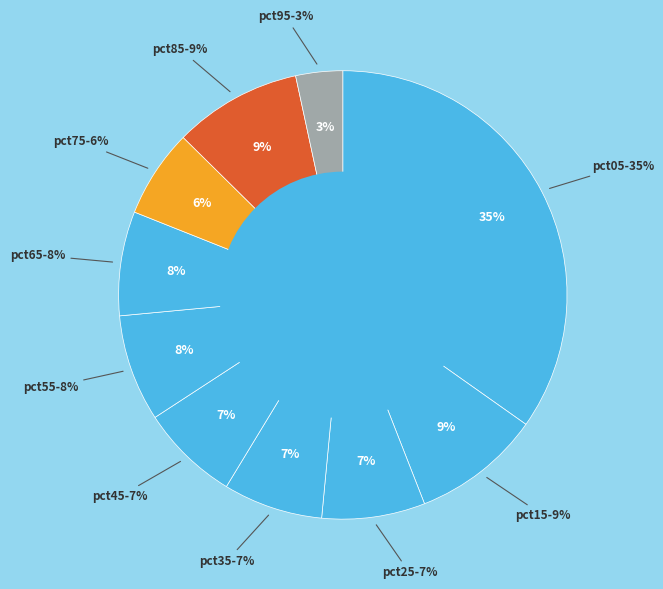

What is the total percentage of pct55 and pct95?

11.1%